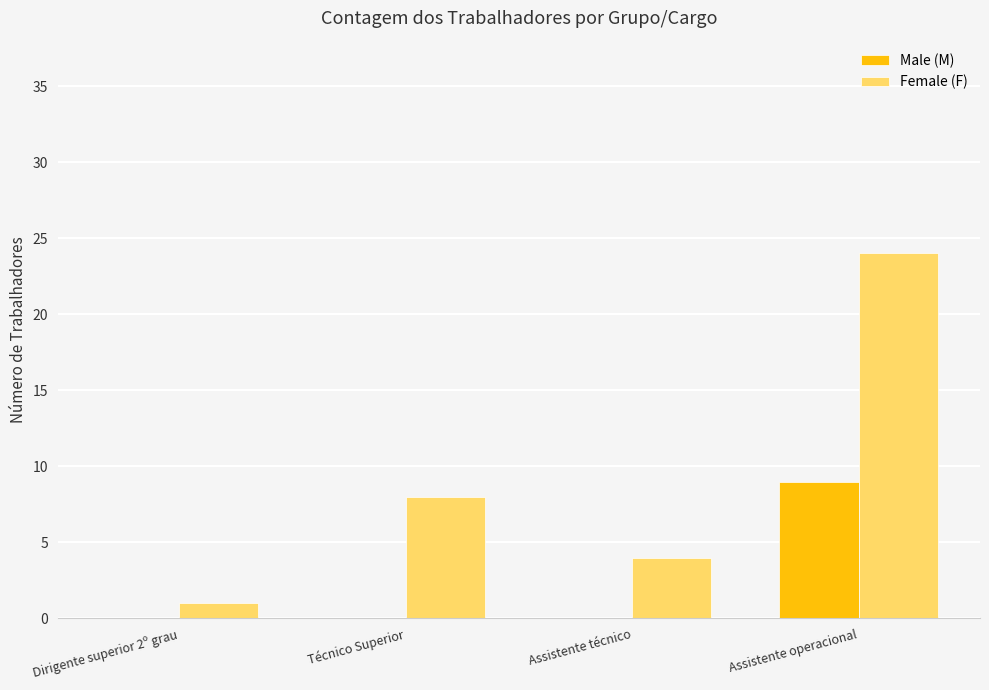

What is the maximum value shown in the chart?

24